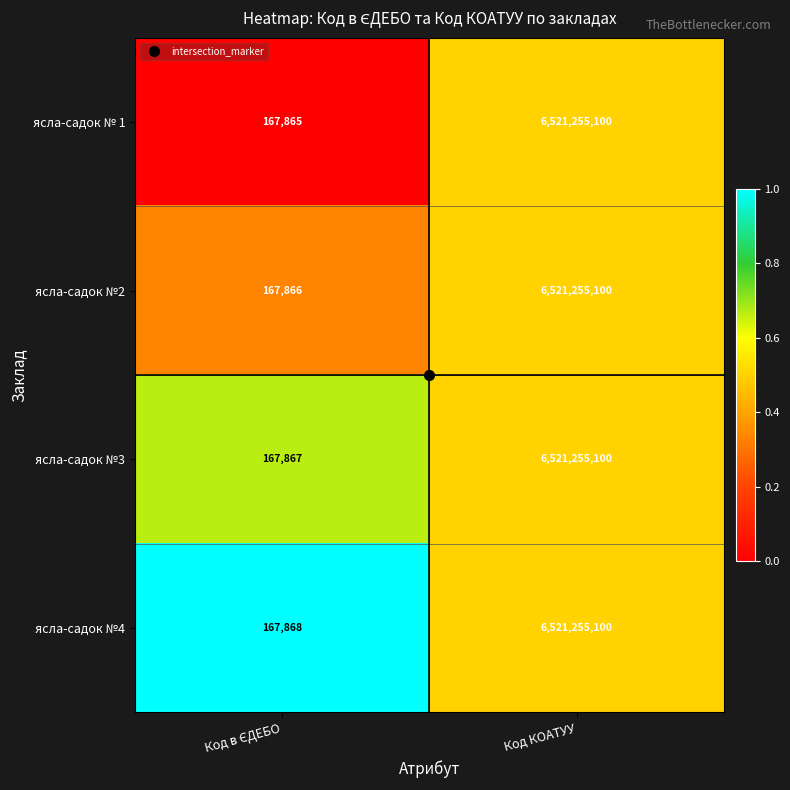

Which label corresponds to the largest value in the chart?

Код КОАТУУ